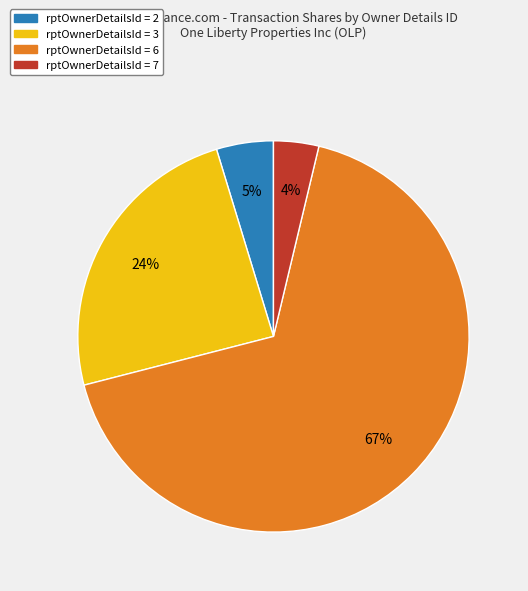

Does any single category account for the majority?

Yes